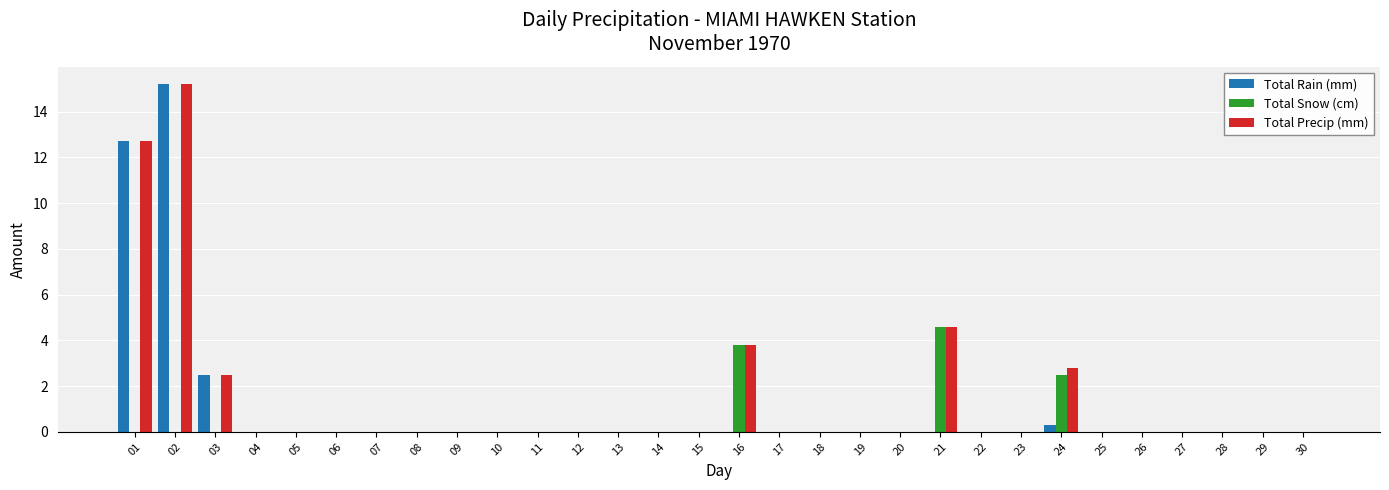

What is the greatest value displayed?

15.2